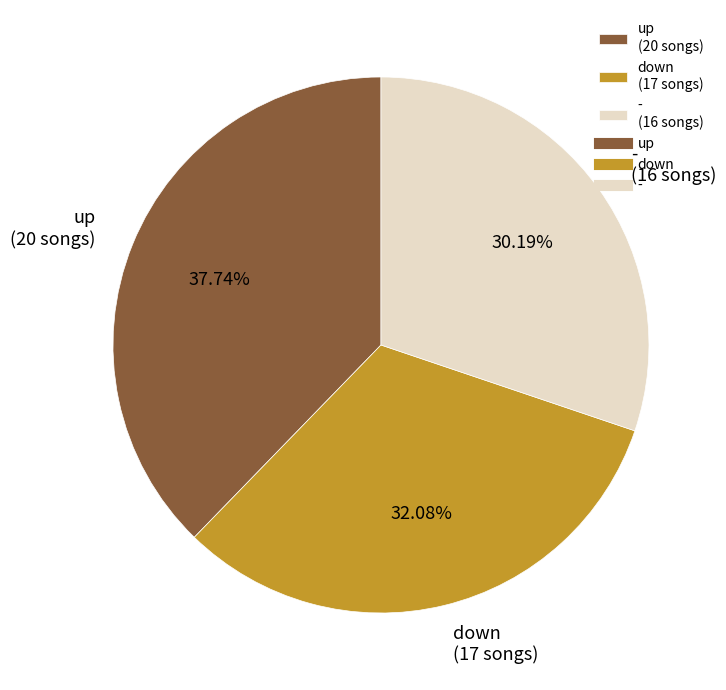

Is there a majority slice in this chart?

No